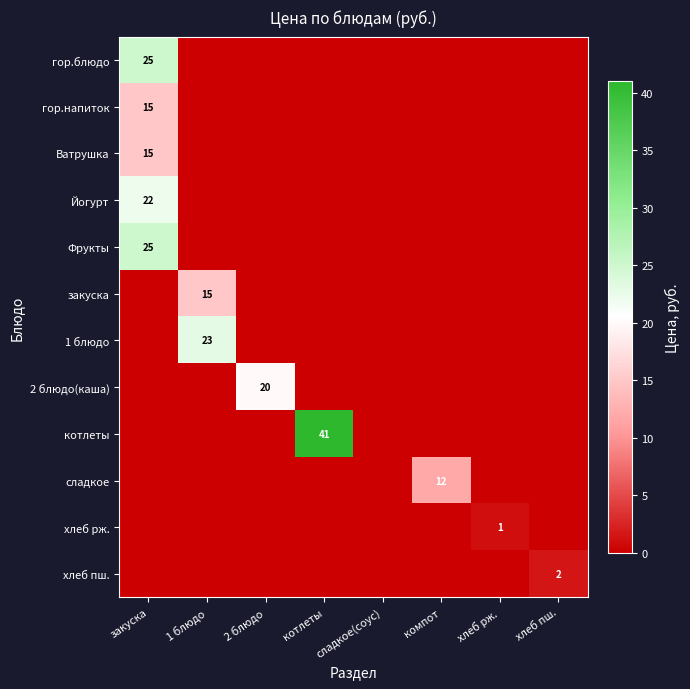

Is the value of Фрукты at 2 блюдо greater than the value of Йогурт at хлеб пш.?

No